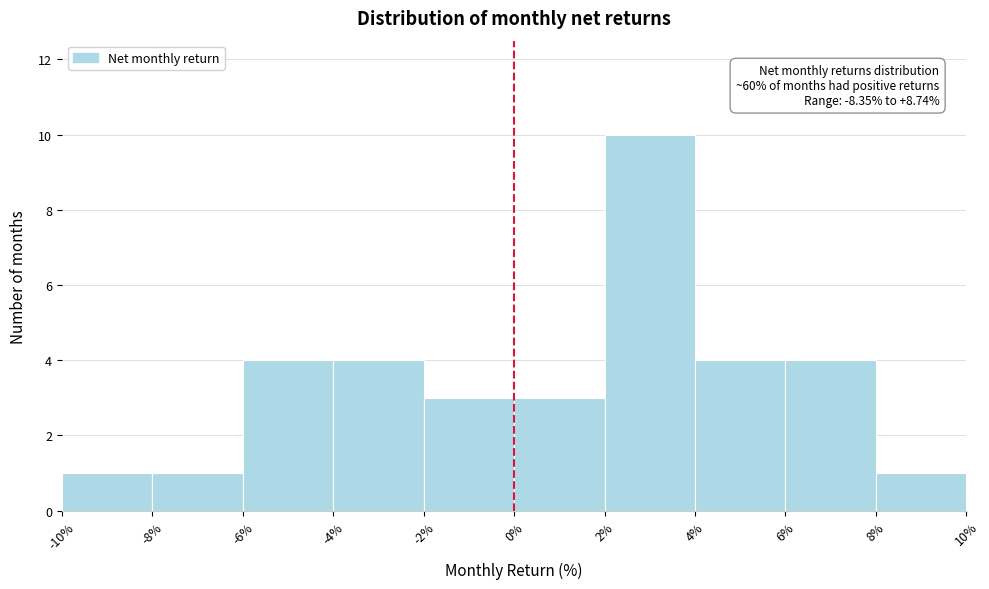

Which range on the x-axis has the tallest bar?

2% to 4%